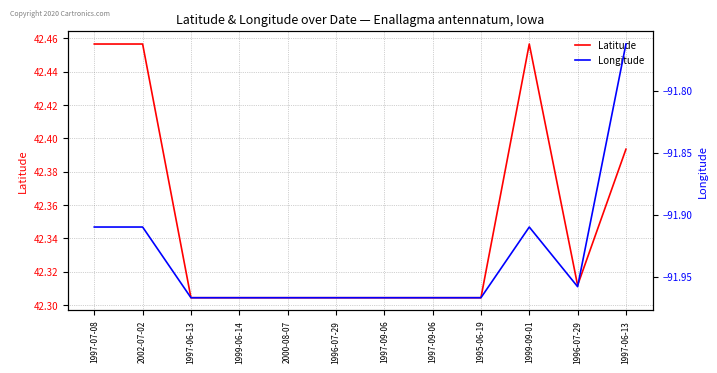

What is the minimum value for Latitude?

42.3